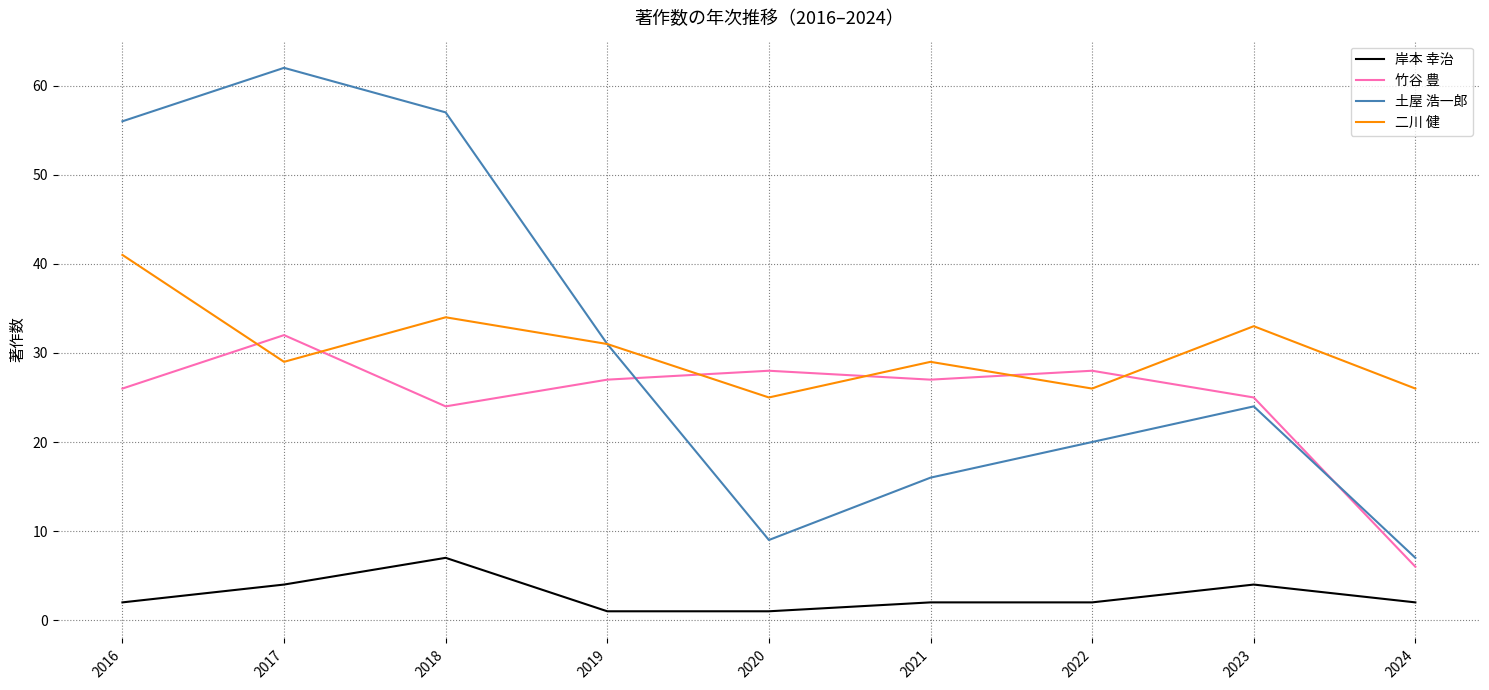

Is this an area chart (filled region under the line)?

No